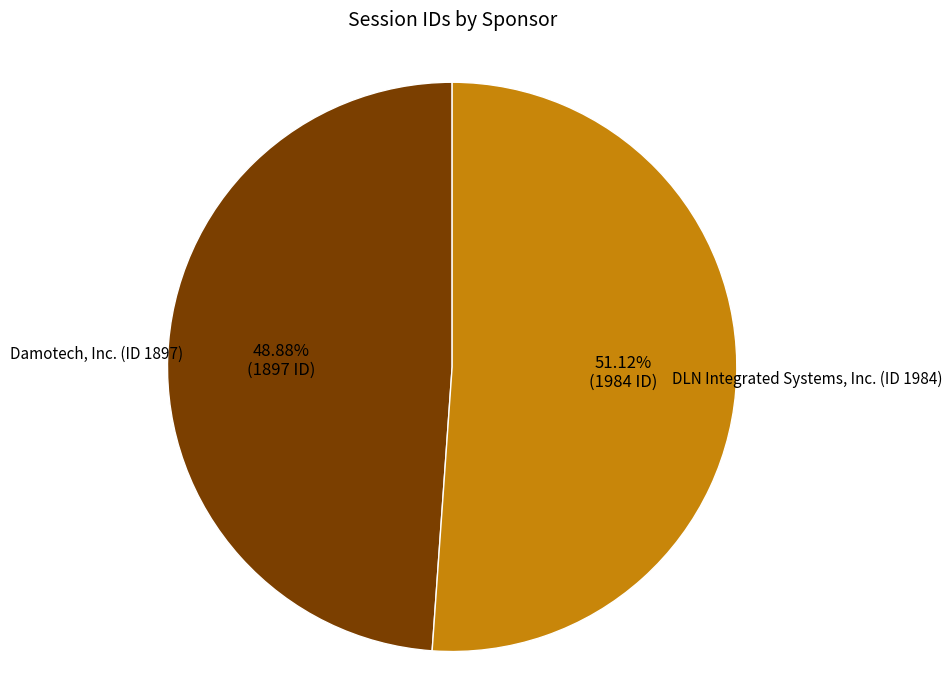

Which has a higher value, Damotech, Inc. (ID 1897) or DLN Integrated Systems, Inc. (ID 1984)?

DLN Integrated Systems, Inc. (ID 1984)